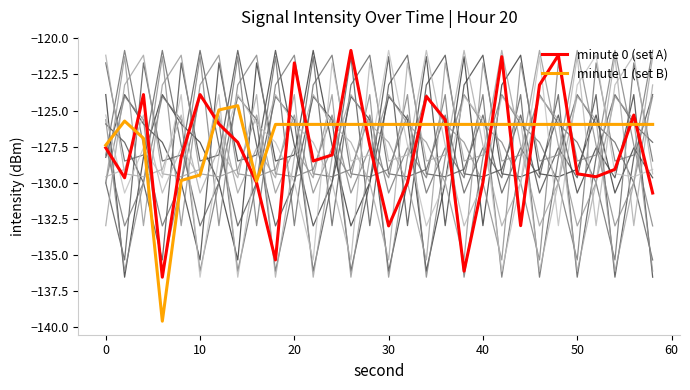

True or false: minute 1 (set B) has a value of -188.9 at 28.

False